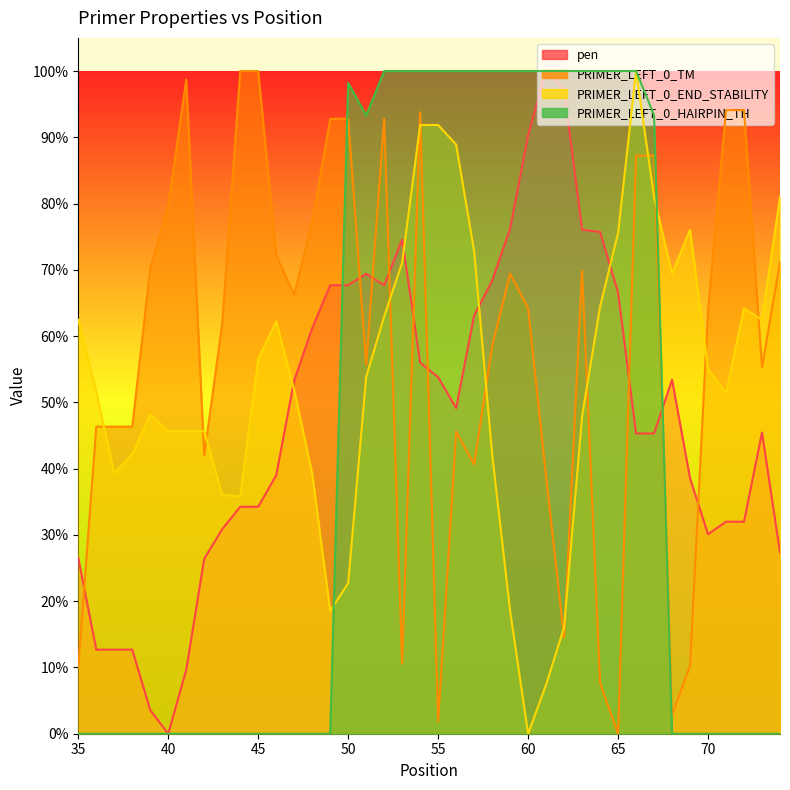

The pen series shows 0.1 at 44. True or false?

False